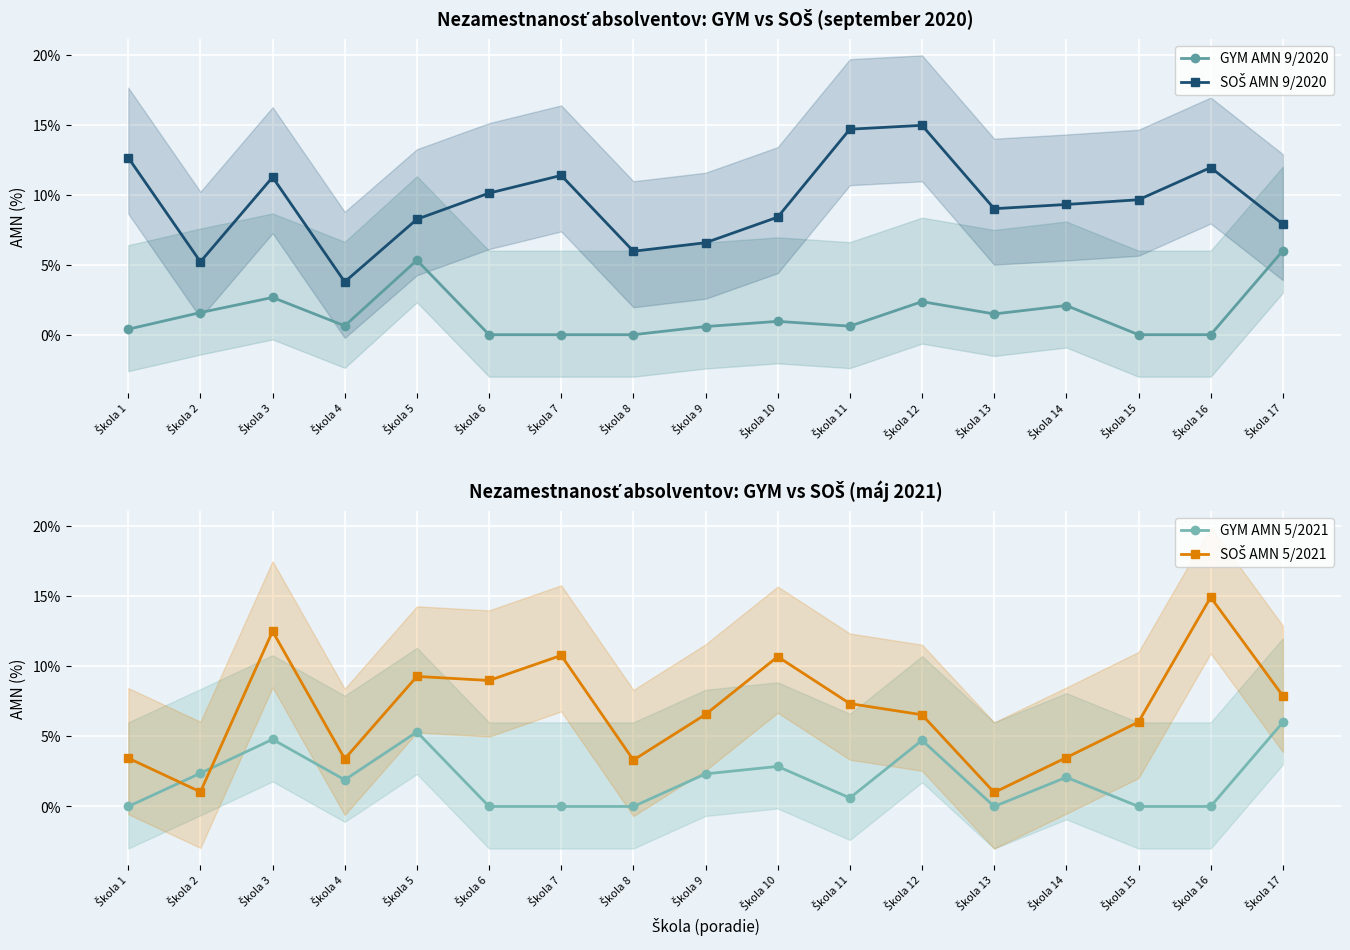

What is the difference between the highest and lowest values at Škola 16?

0.1